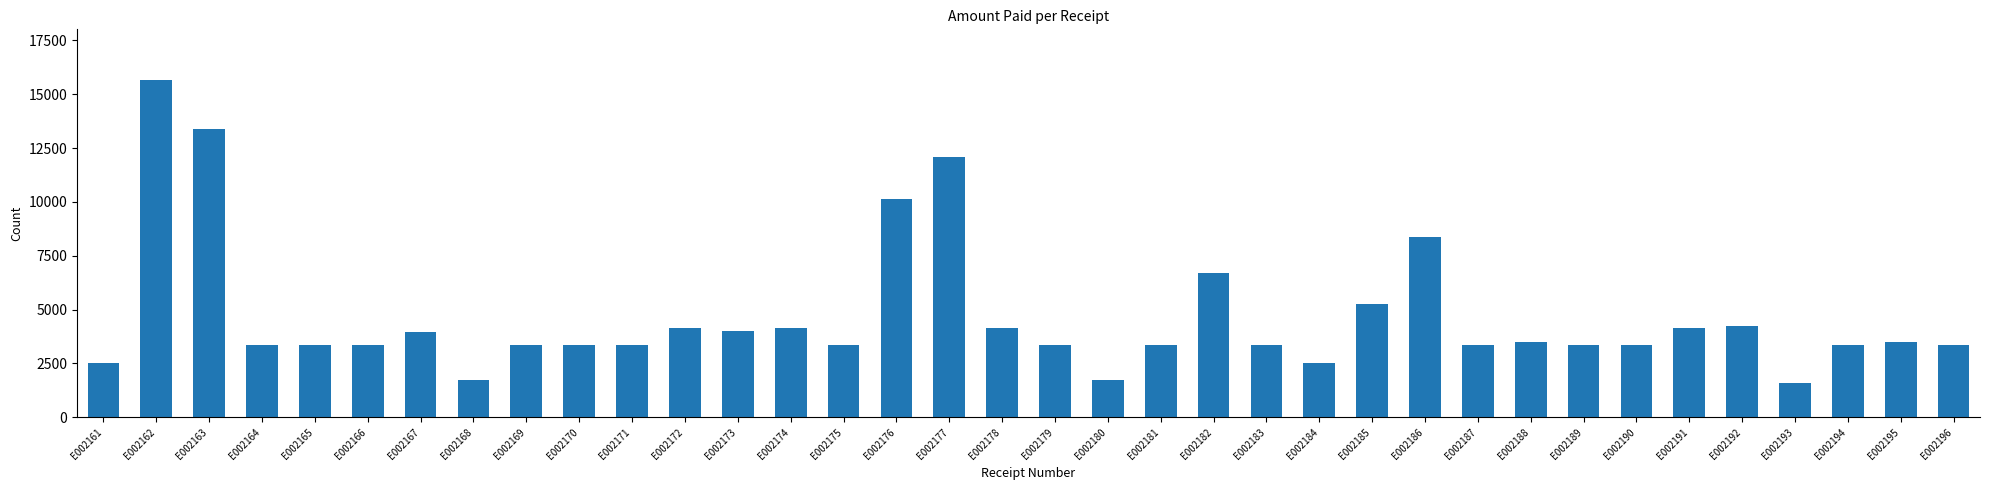

What is the change in value from E002186 to E002188?

-4870